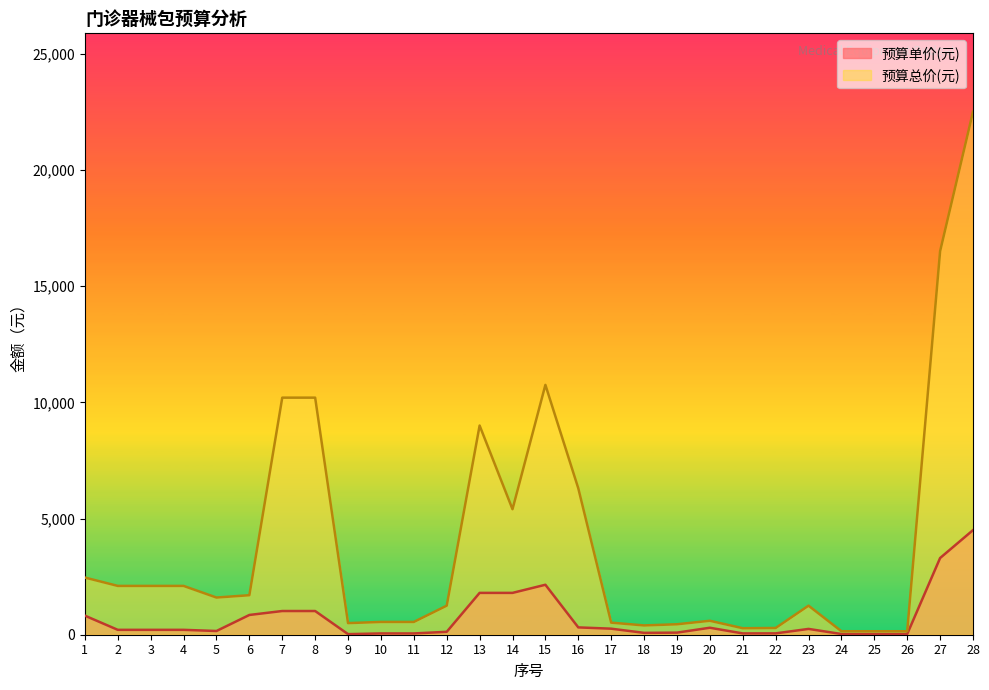

The 预算单价(元) series shows 30 at 26. True or false?

True